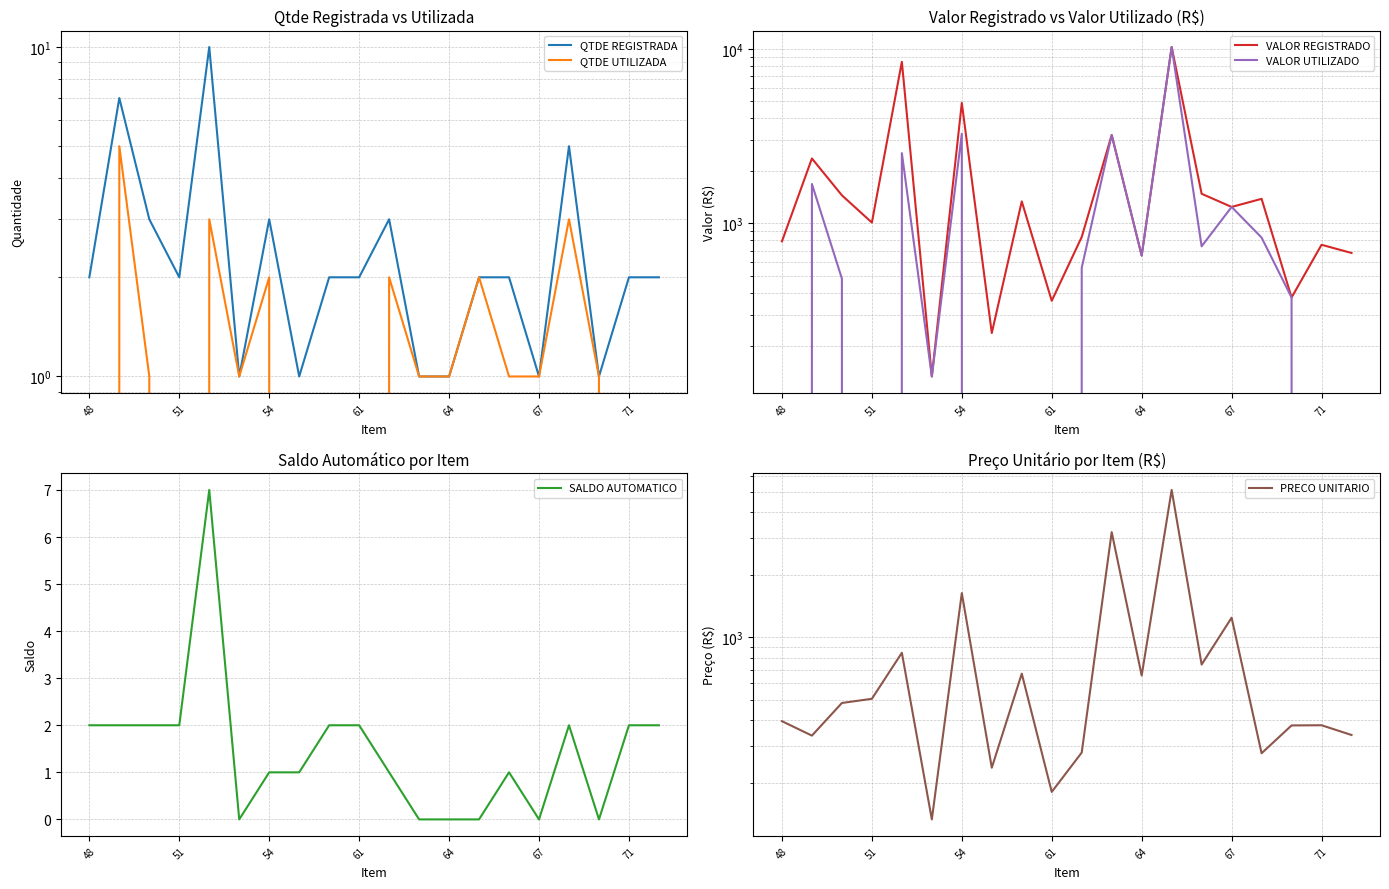

How many interior local peaks does the SALDO AUTOMATICO series have?

3